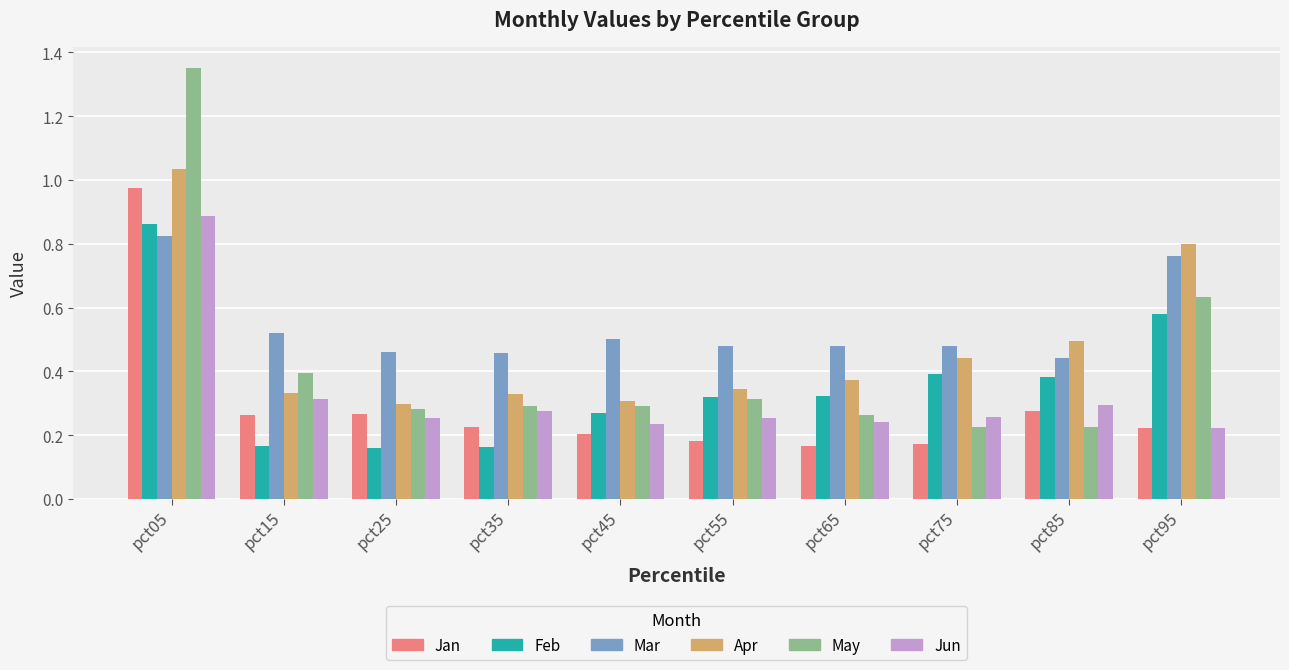

Count the number of categories in the chart.

10